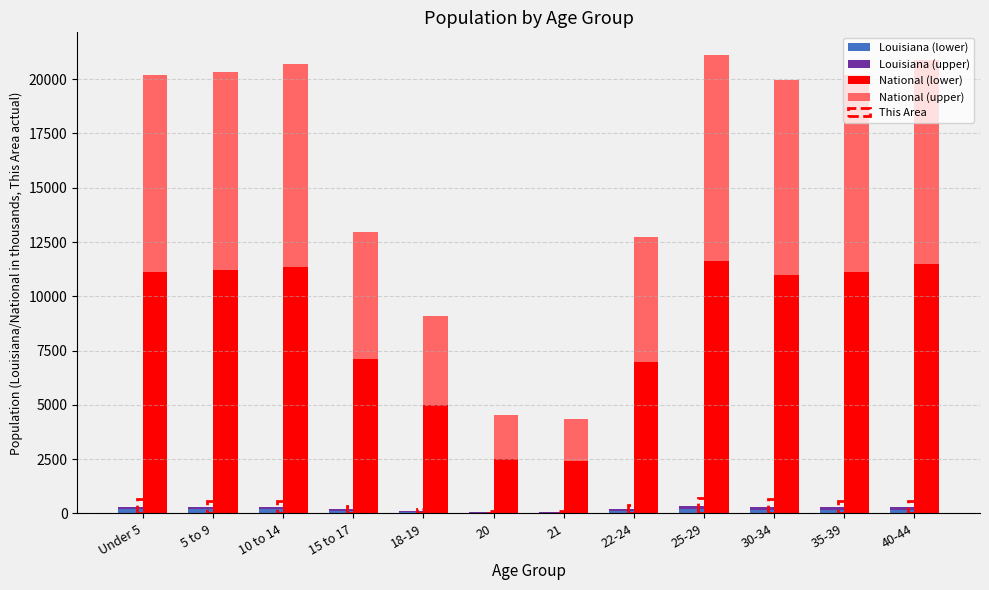

What is the minimum value for Louisiana (lower)?

40.7